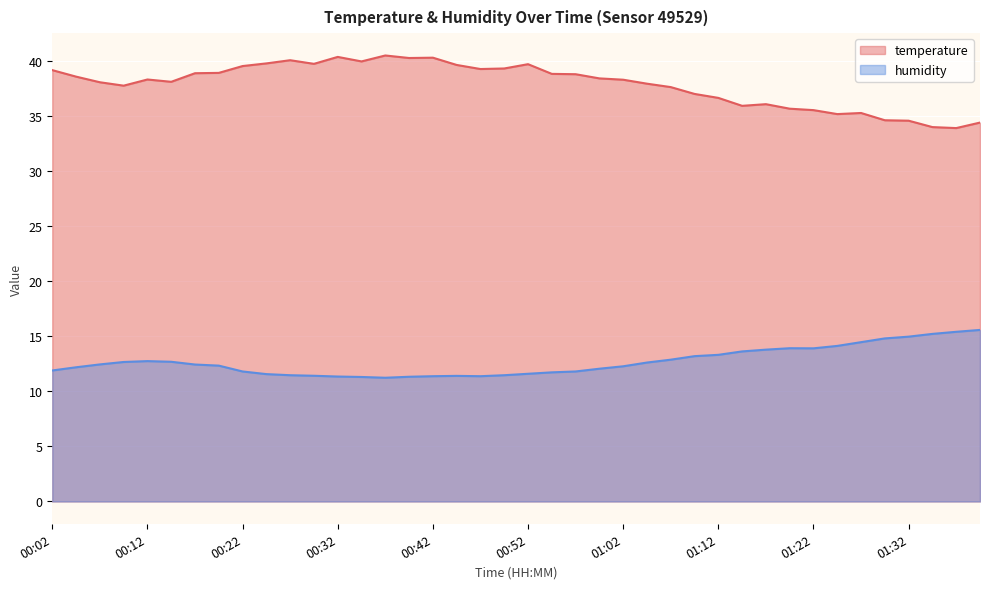

True or false: temperature and humidity cross at least once.

False